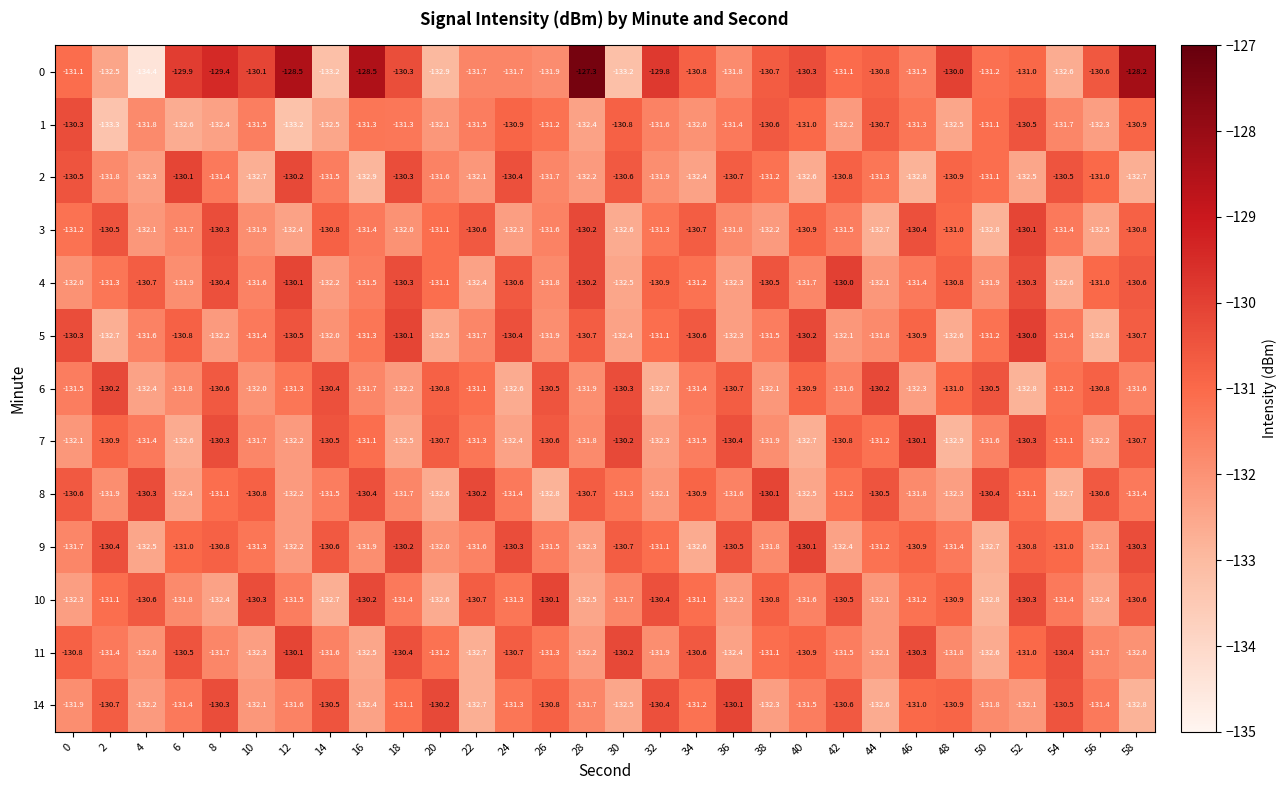

What is the sum of the 10 values at 34 and 50?

-263.9